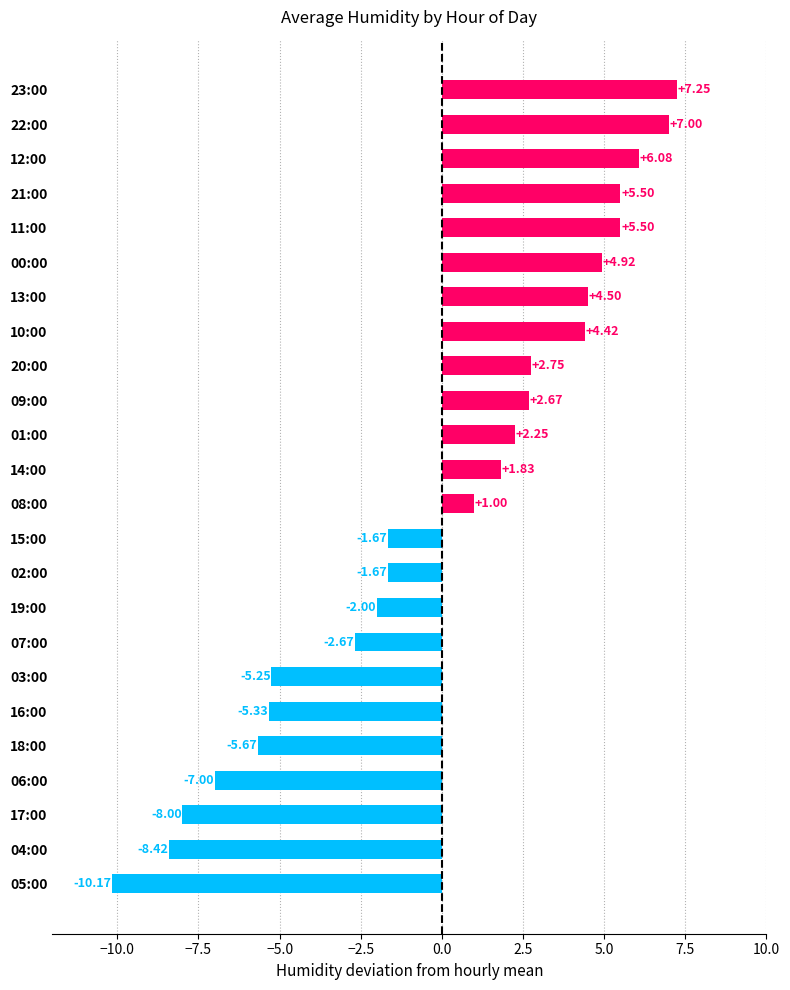

Which has a higher value, 21:00 or 00:00?

21:00